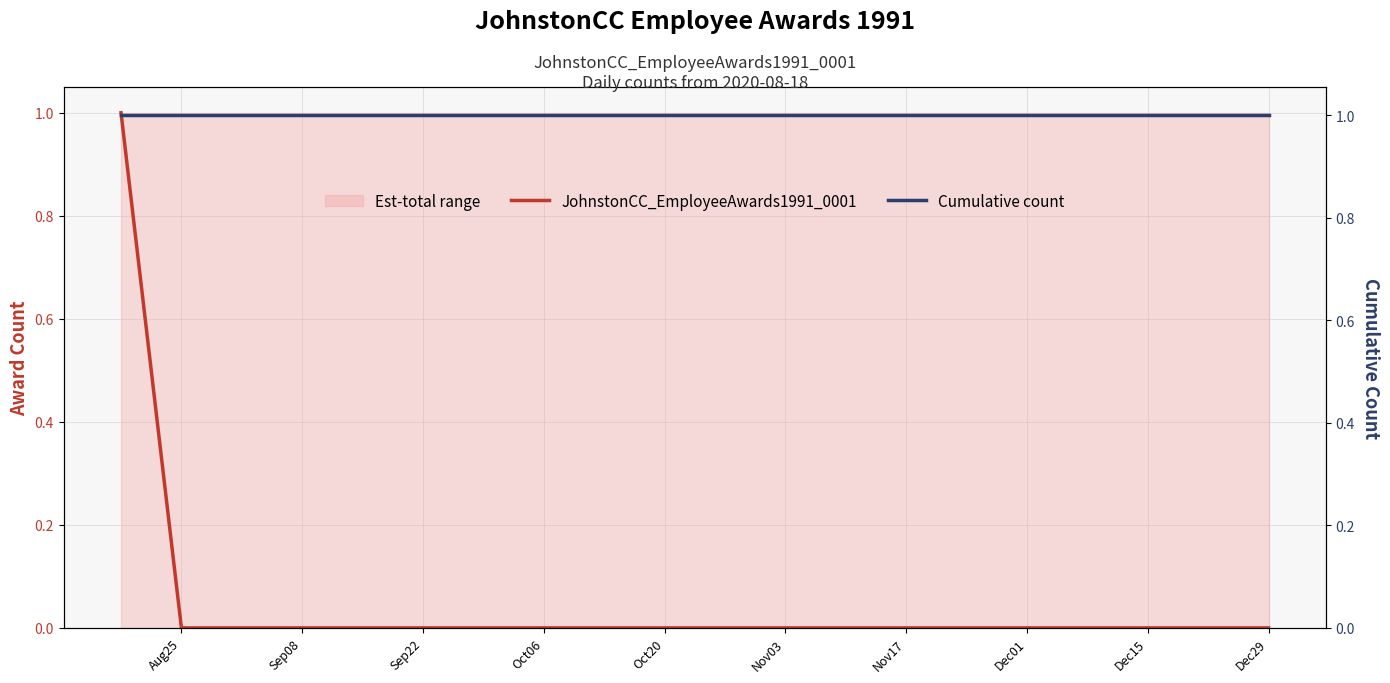

What is the total value across all series at Sep22?

1